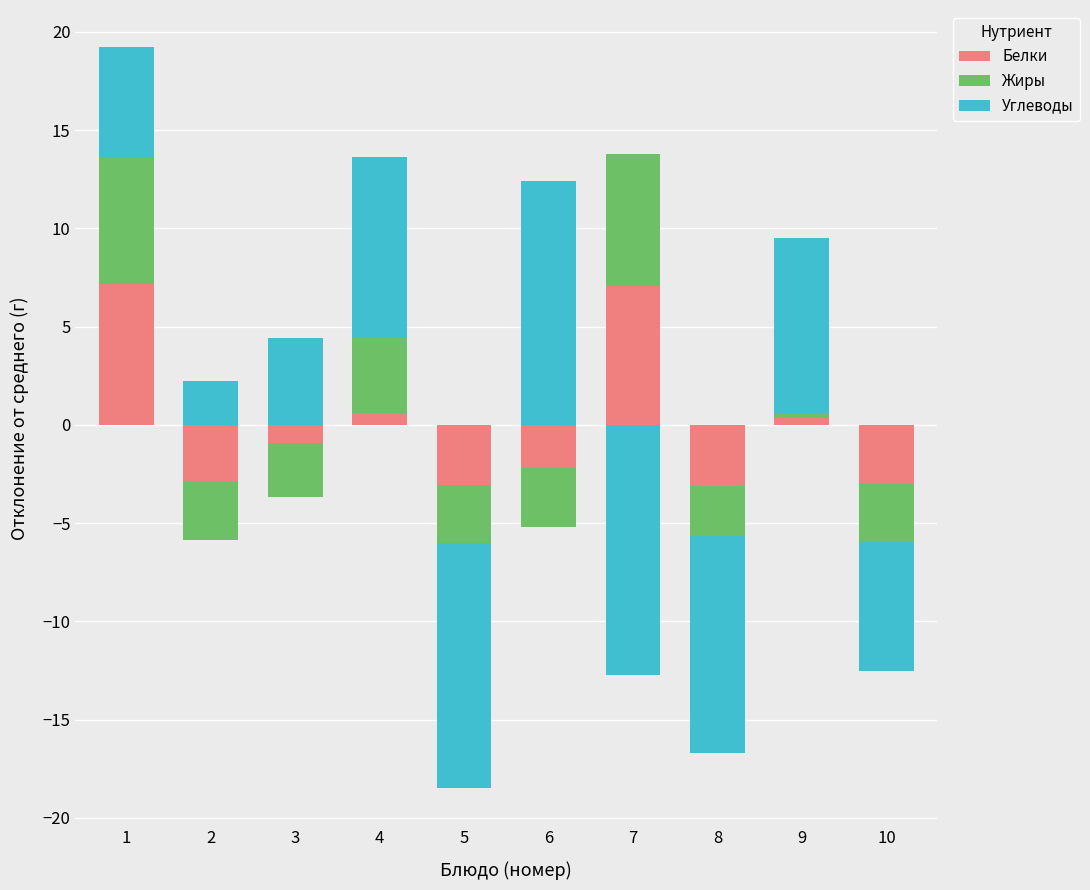

How many series are shown in this chart?

3